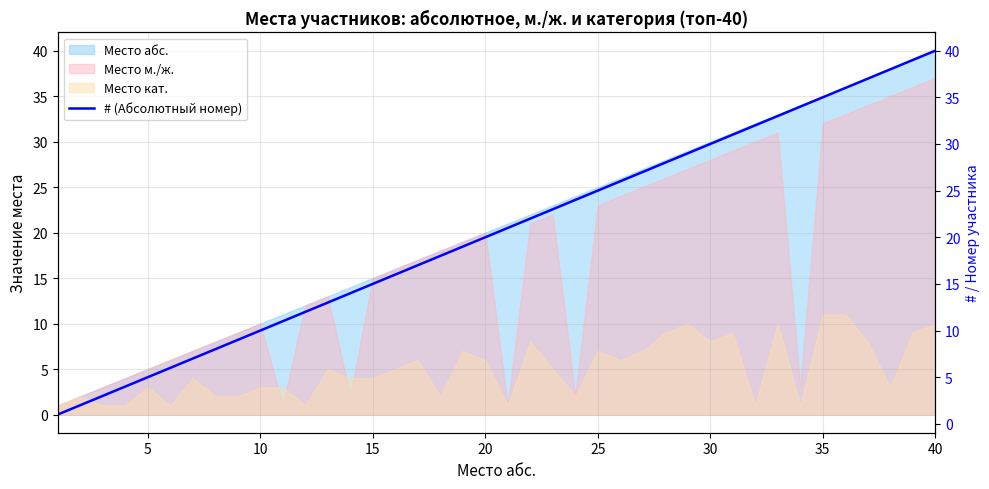

Which category has the highest value in the Место м./ж. series?

40